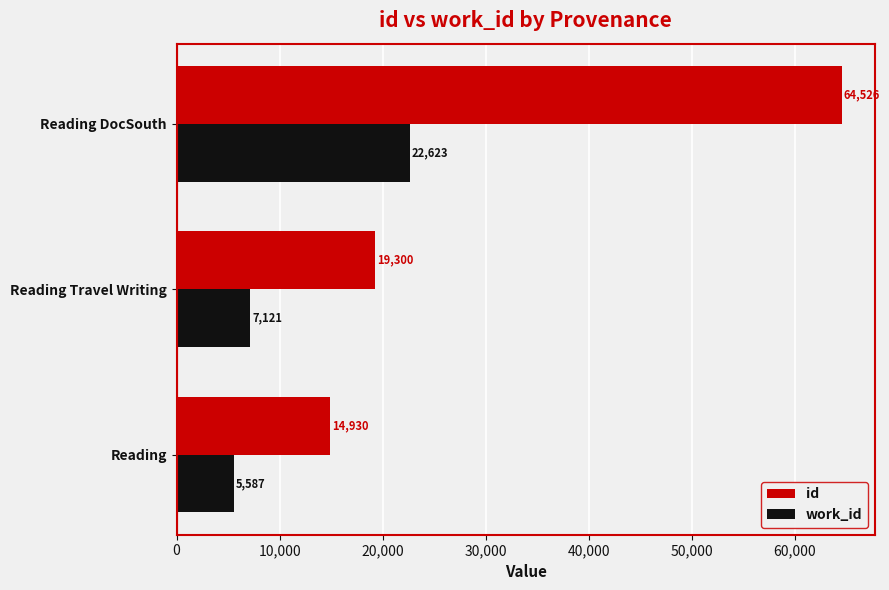

What is the average value of the id series?

32919